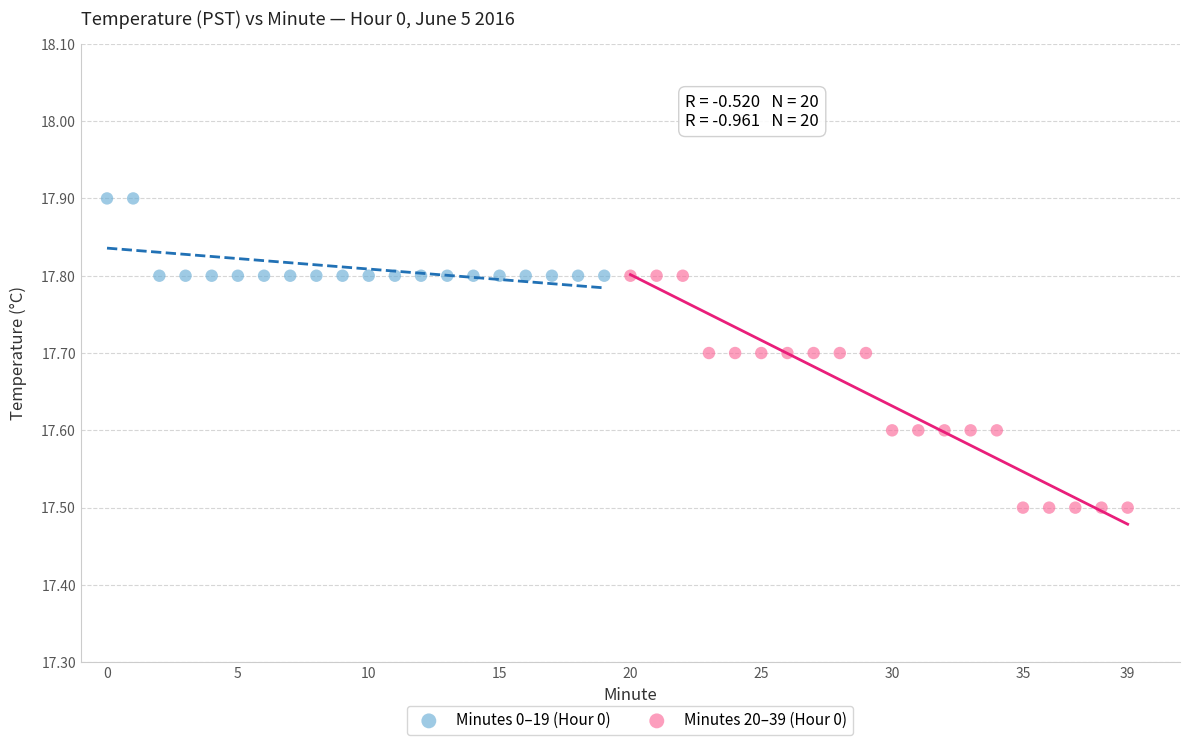

Which series has the widest spread of Y values?

Minutes 20–39 (Hour 0)